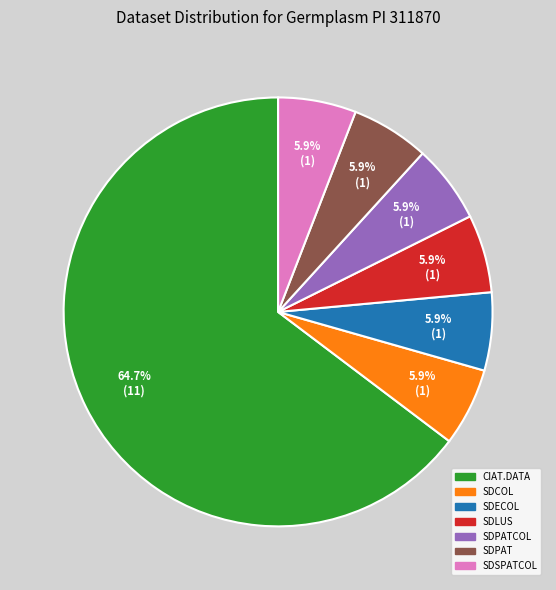

What percentage do SDPATCOL and SDSPATCOL together represent?

11.8%